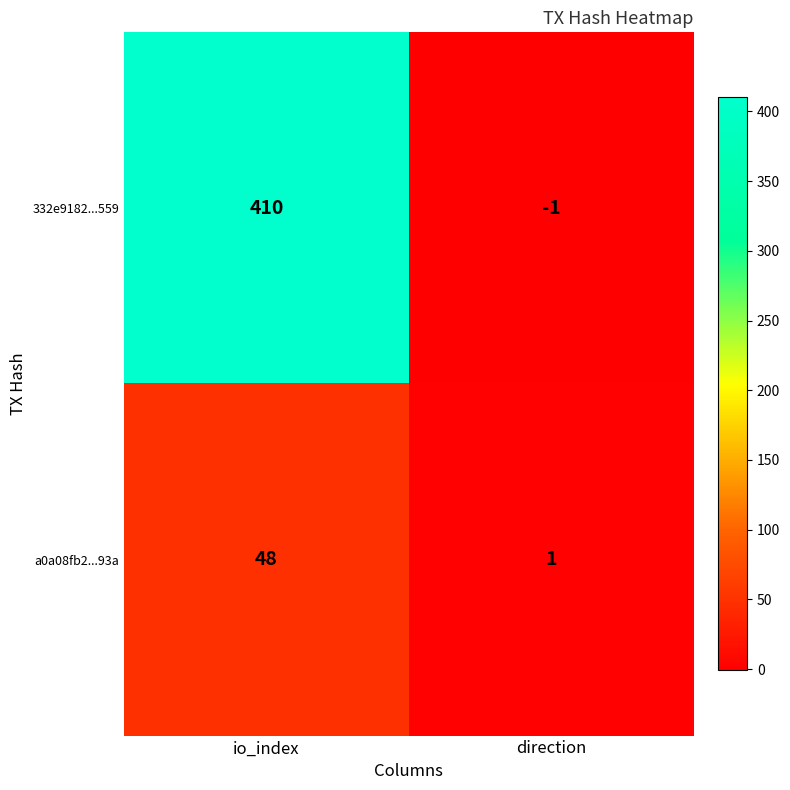

Rank the series at io_index from highest to lowest value.

332e9182...559, a0a08fb2...93a